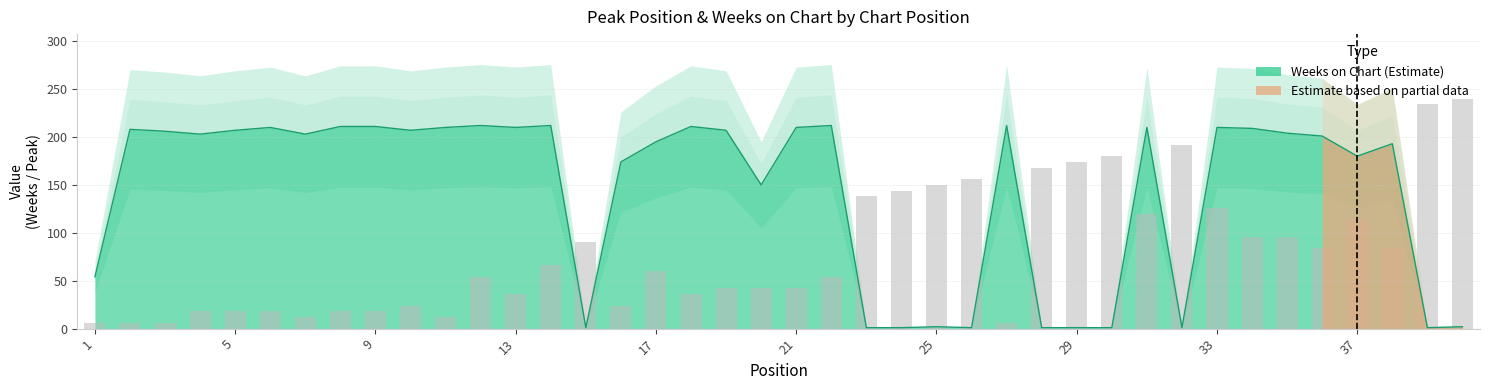

Which series has the widest spread of values?

Peak Position